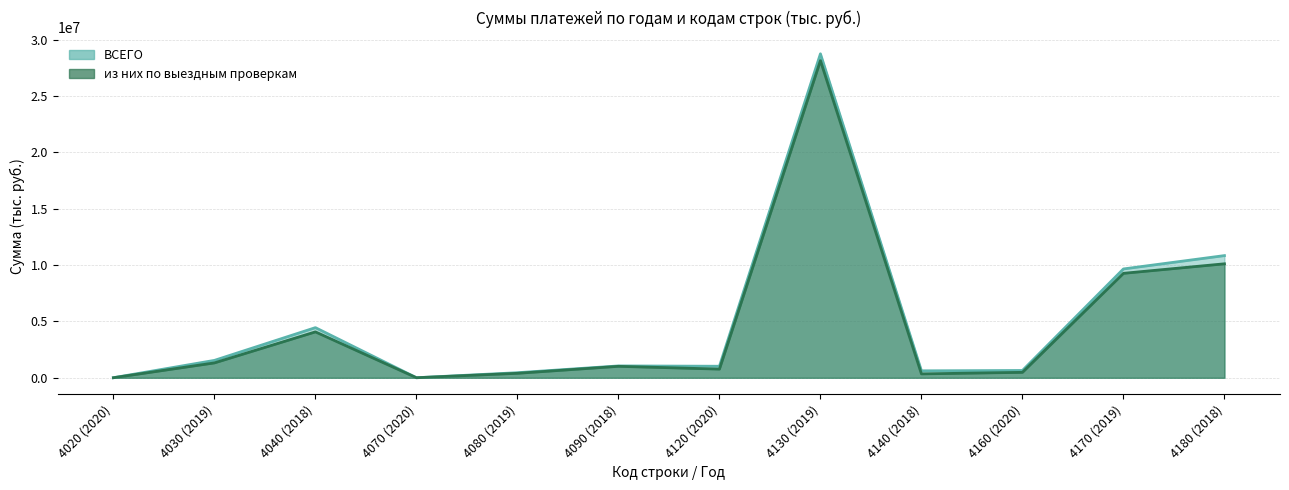

List the series in order of their overall mean, lowest first.

из них по выездным проверкам, ВСЕГО